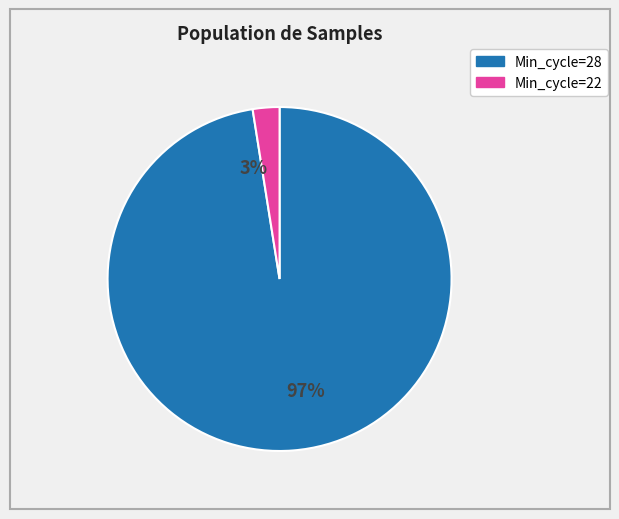

What is the ratio of the value at 28 to the value at 28?

1.0